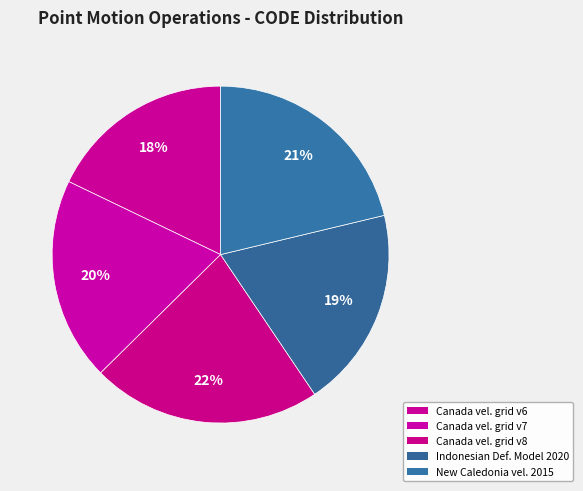

Count the number of slices in the pie.

5